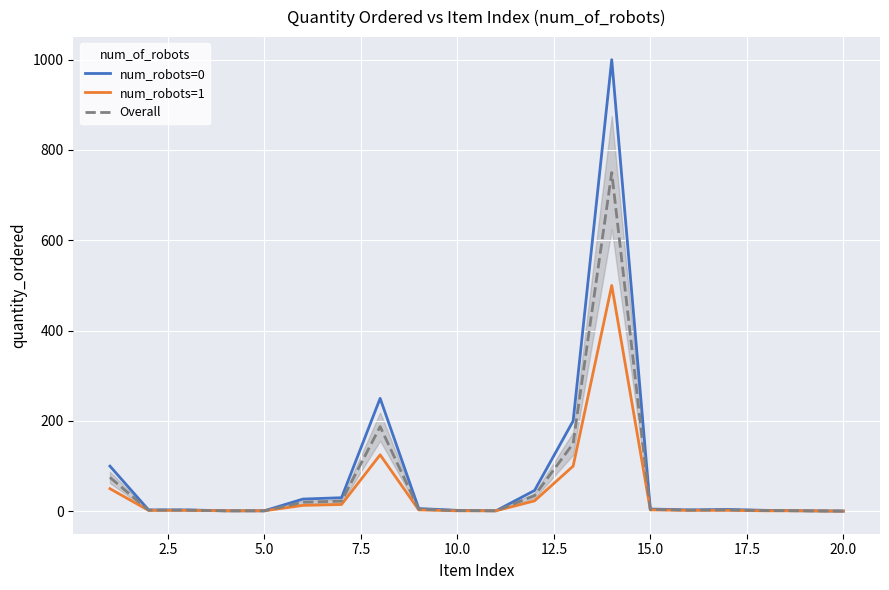

True or false: num_robots=1 has more than 2 interior local peaks.

False